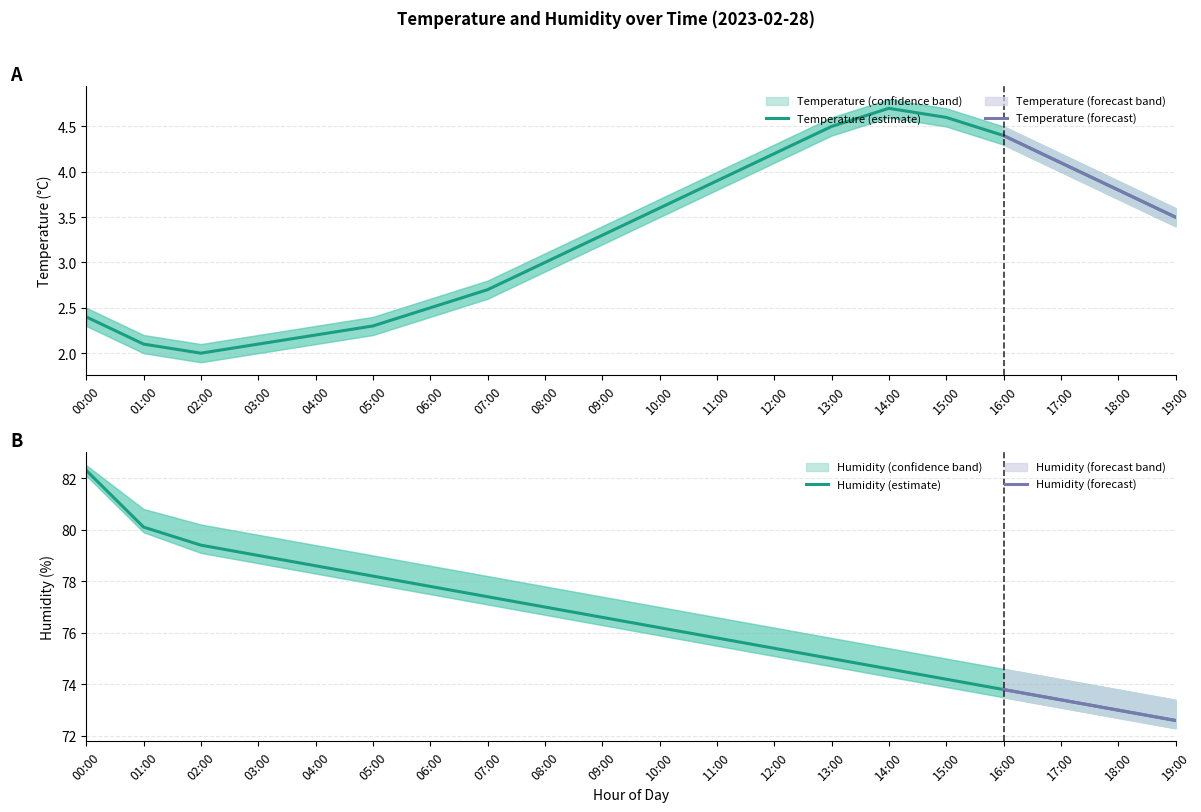

Reading left to right, what are all the values shown in this chart?

temperature: 00:00=2.4	01:00=2.1	02:00=2.0	03:00=2.1	04:00=2.2	05:00=2.3	06:00=2.5	07:00=2.7	08:00=3.0	09:00=3.3	10:00=3.6	11:00=3.9	12:00=4.2	13:00=4.5	14:00=4.7	15:00=4.6	16:00=4.4	17:00=4.1	18:00=3.8	19:00=3.5
temperature_upper: 00:00=2.5	01:00=2.2	02:00=2.1	03:00=2.2	04:00=2.3	05:00=2.4	06:00=2.6	07:00=2.8	08:00=3.1	09:00=3.4	10:00=3.7	11:00=4.0	12:00=4.3	13:00=4.6	14:00=4.8	15:00=4.7	16:00=4.5	17:00=4.2	18:00=3.9	19:00=3.6
temperature_lower: 00:00=2.3	01:00=2.0	02:00=1.9	03:00=2.0	04:00=2.1	05:00=2.2	06:00=2.4	07:00=2.6	08:00=2.9	09:00=3.2	10:00=3.5	11:00=3.8	12:00=4.1	13:00=4.4	14:00=4.6	15:00=4.5	16:00=4.3	17:00=4.0	18:00=3.7	19:00=3.4
humidity: 00:00=82.3	01:00=80.1	02:00=79.4	03:00=79.0	04:00=78.6	05:00=78.2	06:00=77.8	07:00=77.4	08:00=77.0	09:00=76.6	10:00=76.2	11:00=75.8	12:00=75.4	13:00=75.0	14:00=74.6	15:00=74.2	16:00=73.8	17:00=73.4	18:00=73.0	19:00=72.6
humidity_upper: 00:00=82.5	01:00=80.8	02:00=80.2	03:00=79.8	04:00=79.4	05:00=79.0	06:00=78.6	07:00=78.2	08:00=77.8	09:00=77.4	10:00=77.0	11:00=76.6	12:00=76.2	13:00=75.8	14:00=75.4	15:00=75.0	16:00=74.6	17:00=74.2	18:00=73.8	19:00=73.4
humidity_lower: 00:00=82.1	01:00=79.9	02:00=79.1	03:00=78.7	04:00=78.3	05:00=77.9	06:00=77.5	07:00=77.1	08:00=76.7	09:00=76.3	10:00=75.9	11:00=75.5	12:00=75.1	13:00=74.7	14:00=74.3	15:00=73.9	16:00=73.5	17:00=73.1	18:00=72.7	19:00=72.3